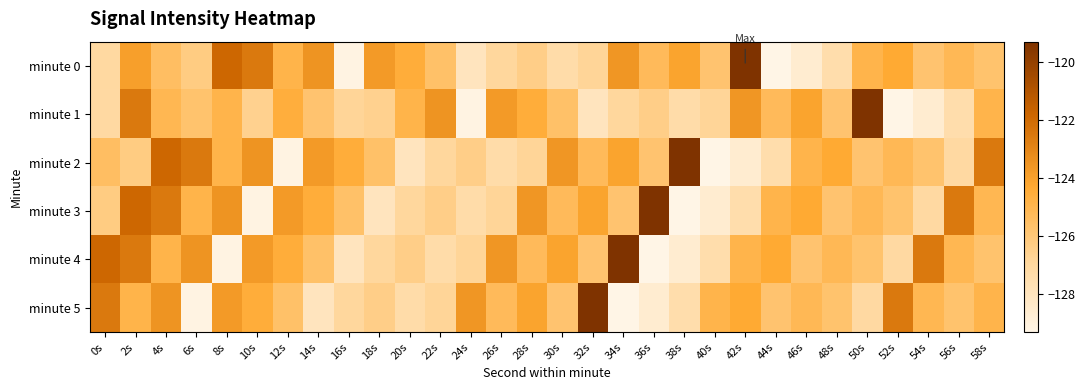

What is the total value across all series at 22s?

-756.6